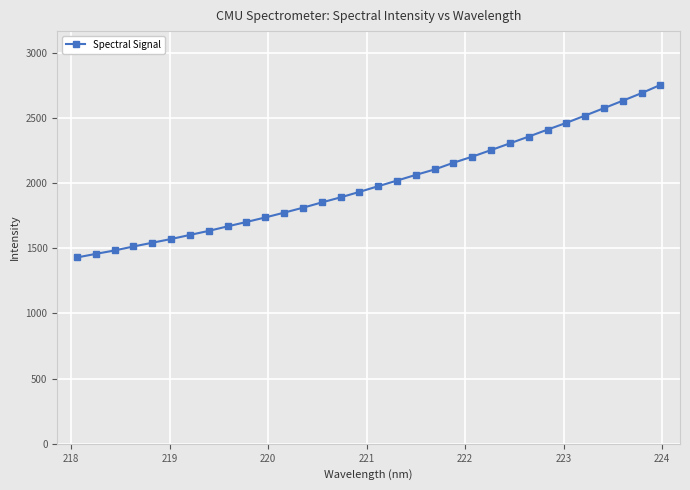

True or false: the data has more than 1 interior local peaks.

False